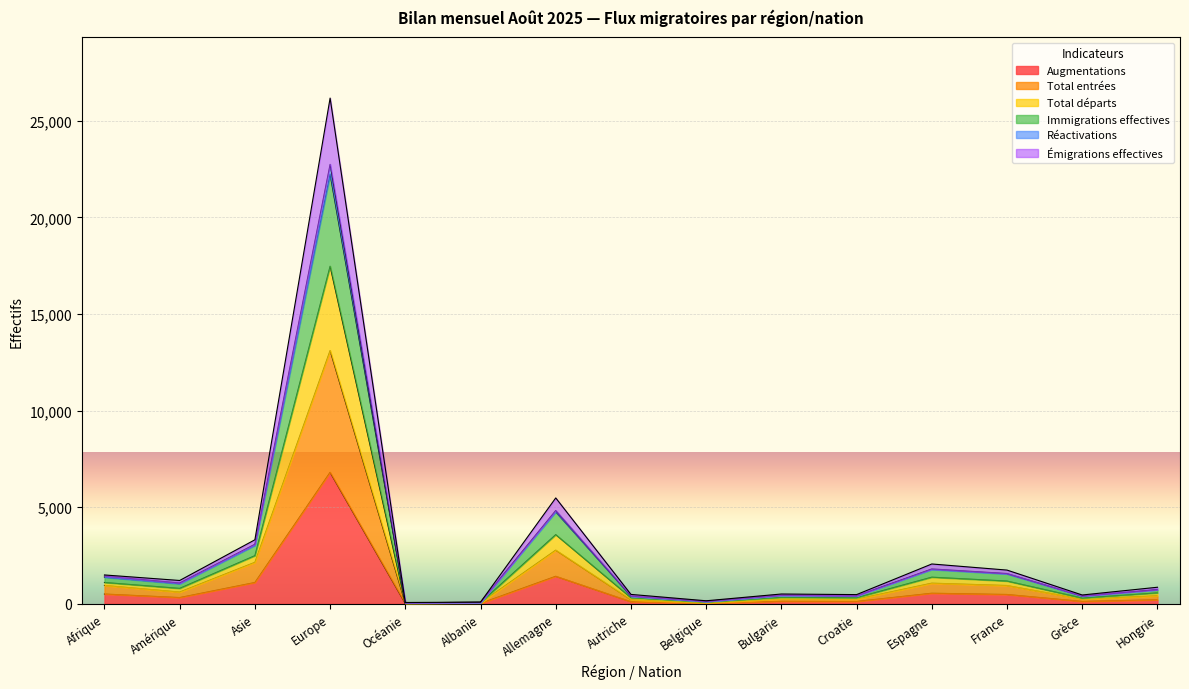

Is the value of Augmentations at Océanie greater than the value of Réactivations at Asie?

No